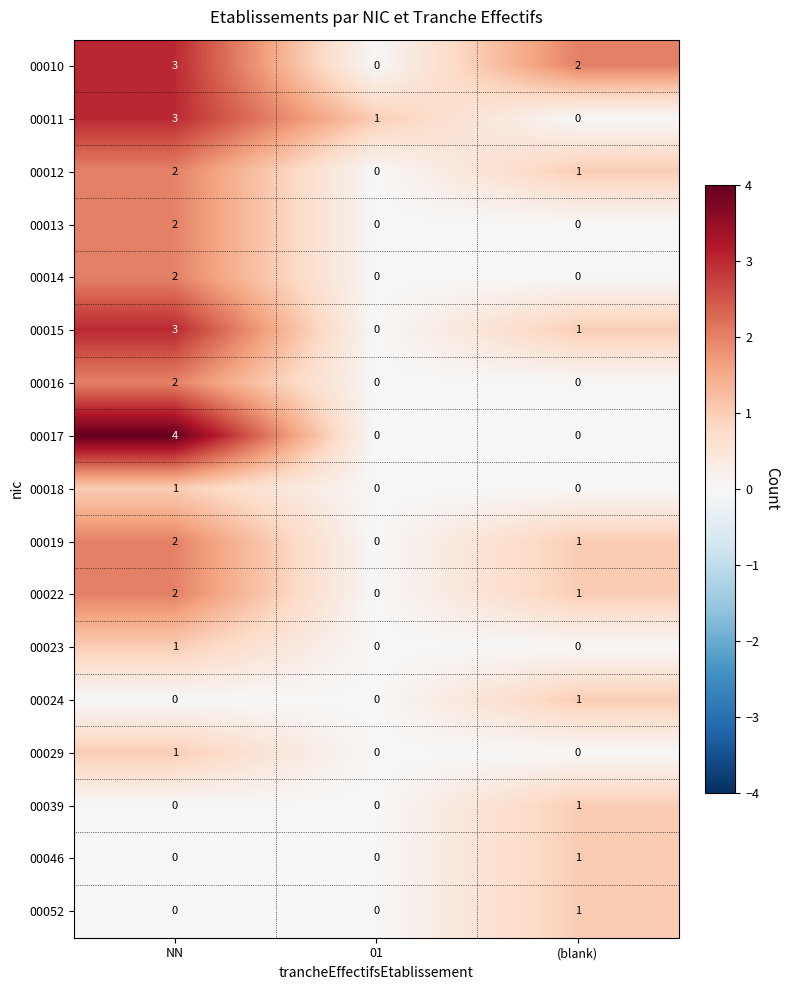

Is the value of 00022 at NN greater than the value of 00029 at NN?

Yes